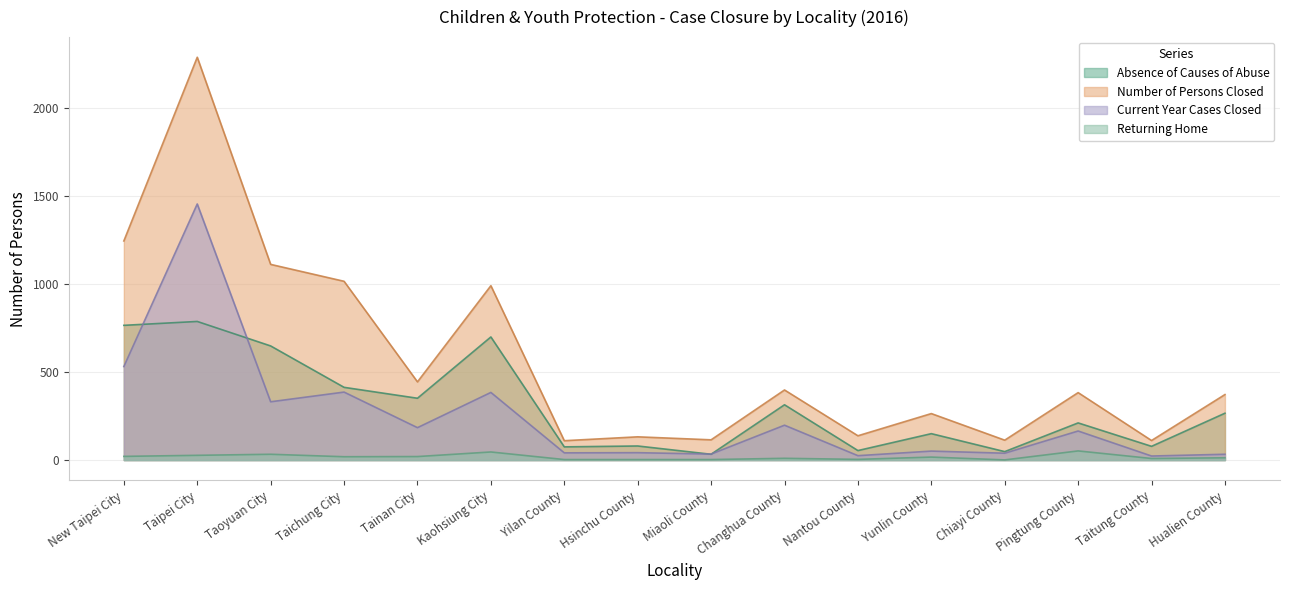

Does the chart display data point markers on the line(s)?

No